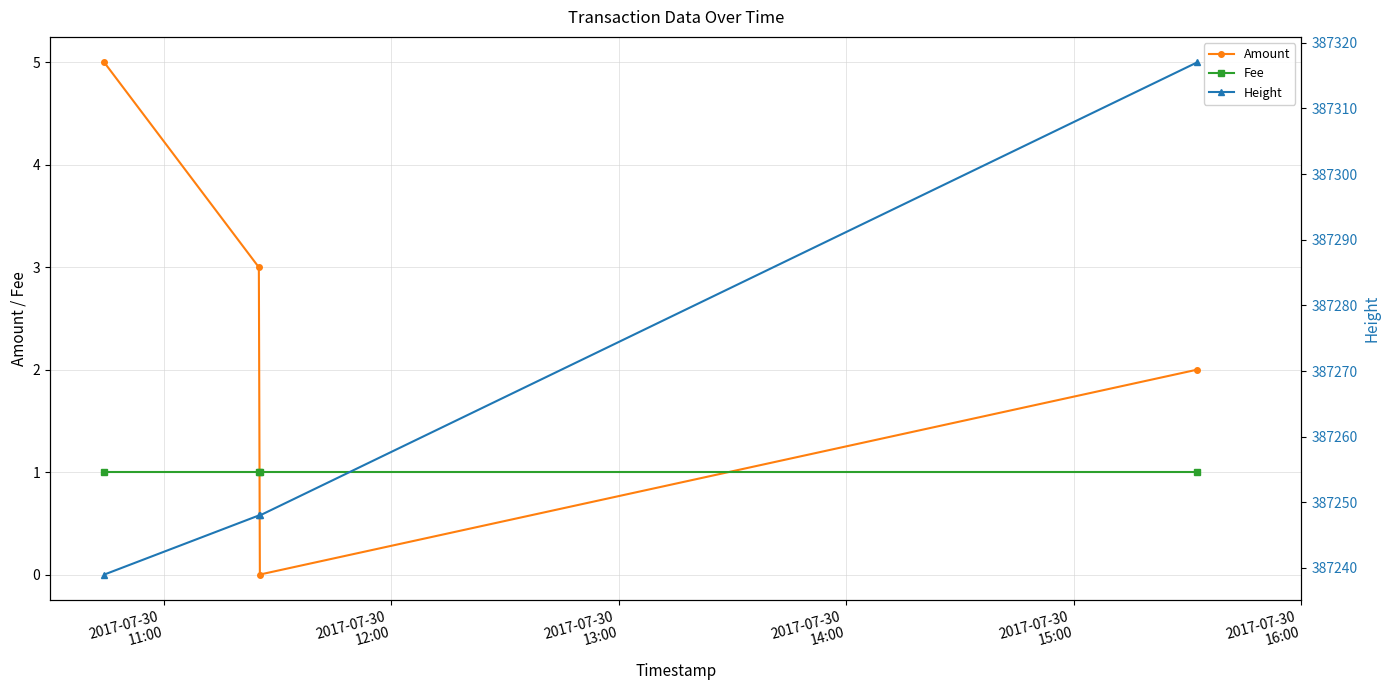

Which series has the largest range (max minus min)?

Height